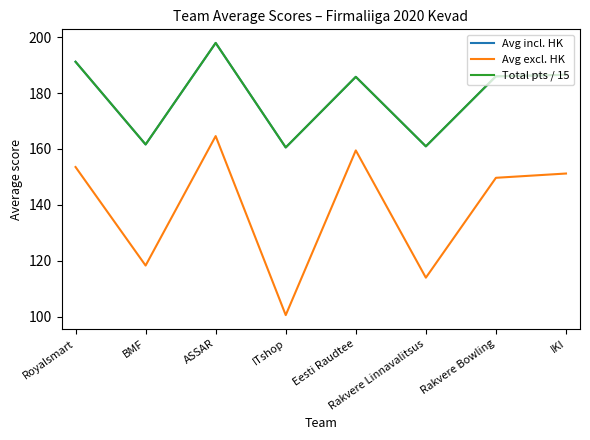

True or false: Avg excl. HK and Total pts / 15 intersect in this chart.

False